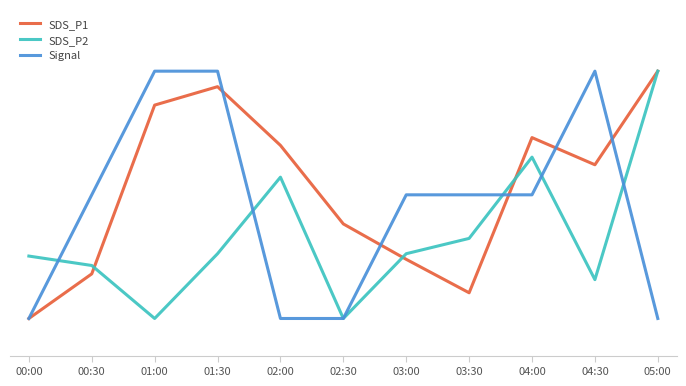

What is the value of the Signal point at the 9th from the left?

10.0